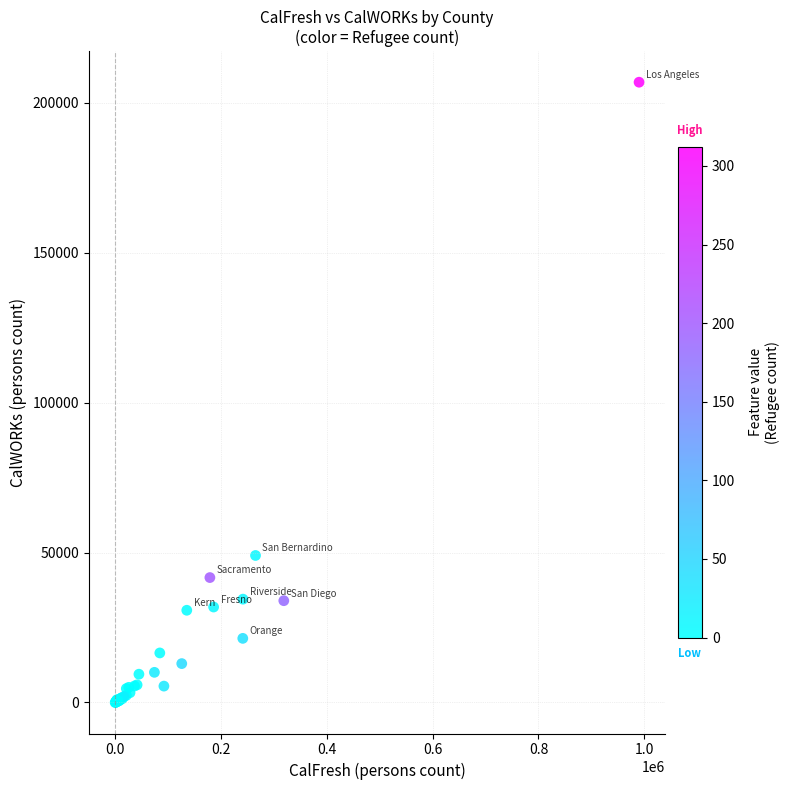

What Y value in the scatter plot is closest to 103455?

49041